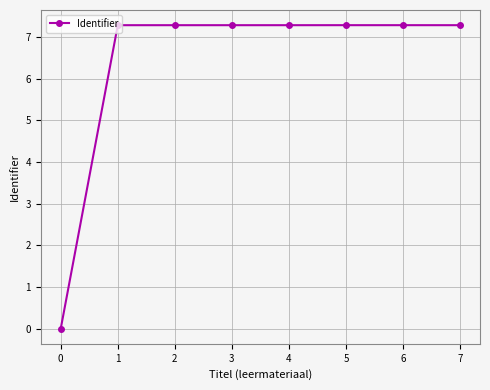

List the labels in order of value, smallest first.

0, 1, 2, 3, 4, 7, 5, 6